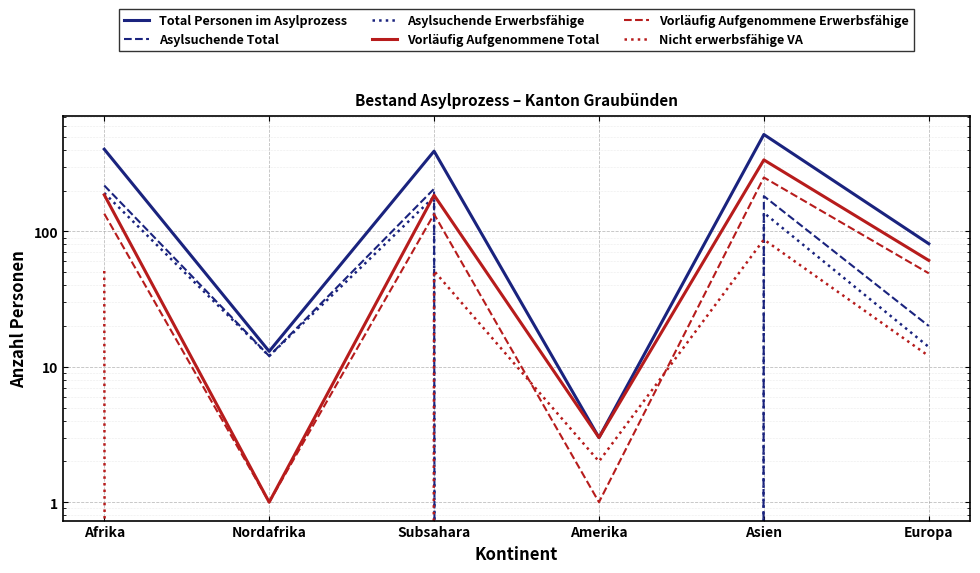

What position from the left is Europa?

6